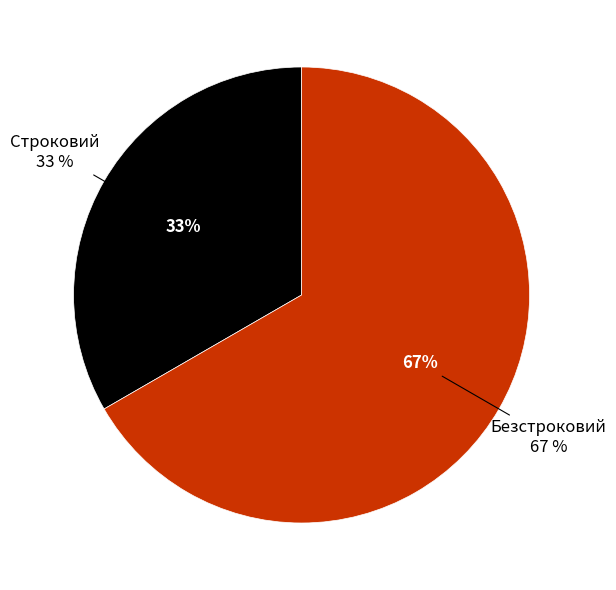

To the nearest percent, what is the combined percentage of Строковий and Безстроковий?

100%